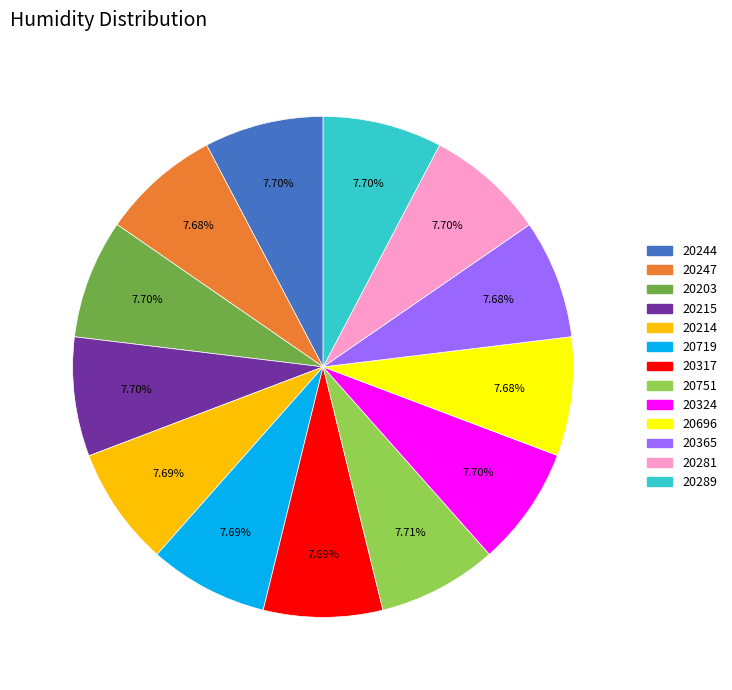

The 20244 slice represents 8% of the pie. True or false?

True